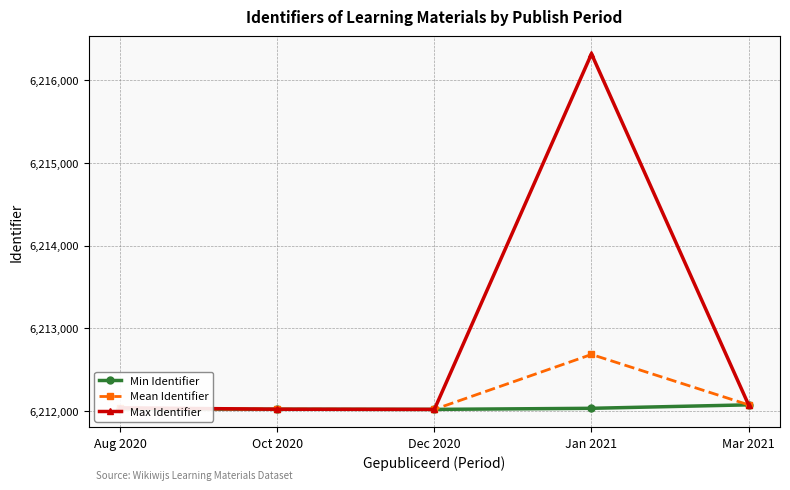

Which label corresponds to the largest value in the chart?

Jan 2021